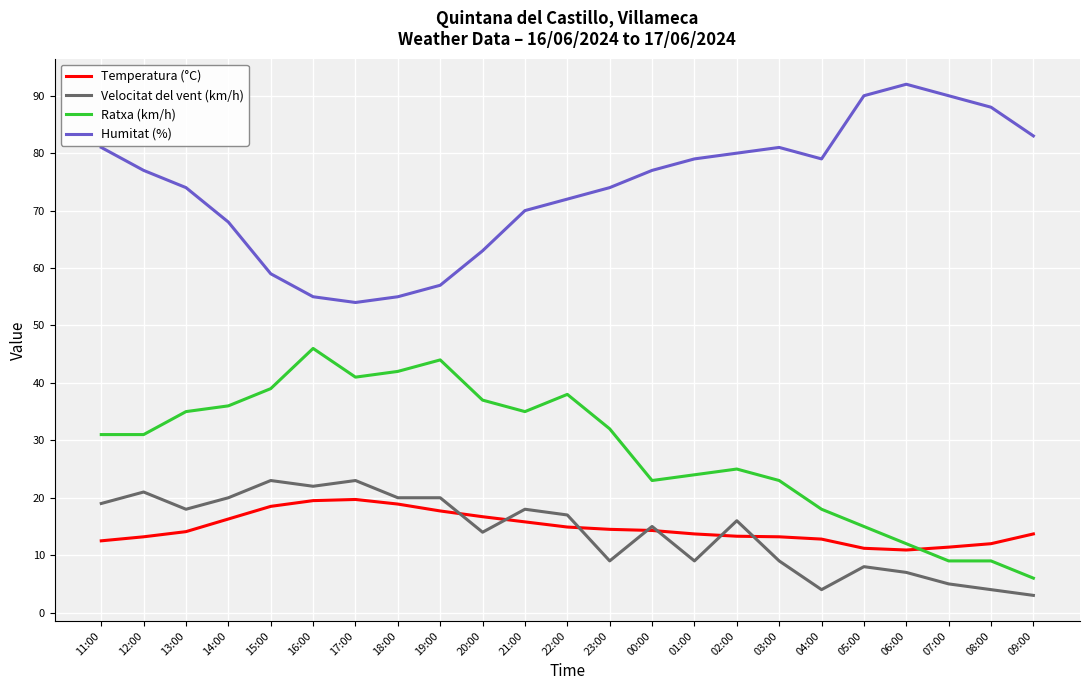

The value of Humitat (%) at 22:00 is 113.5. True or false?

False